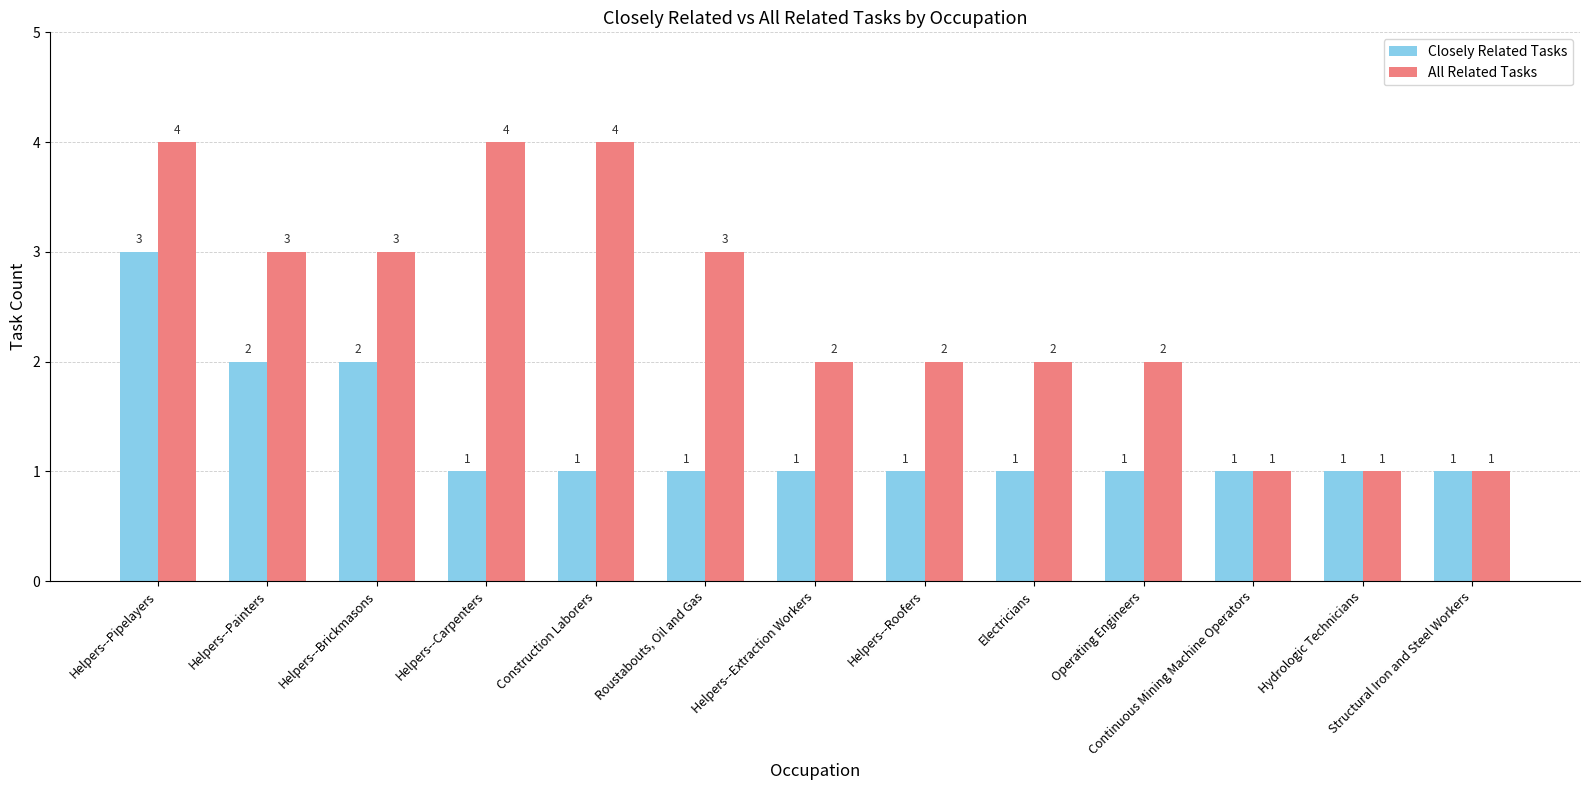

How many data points in All Related Tasks are less than 2?

3